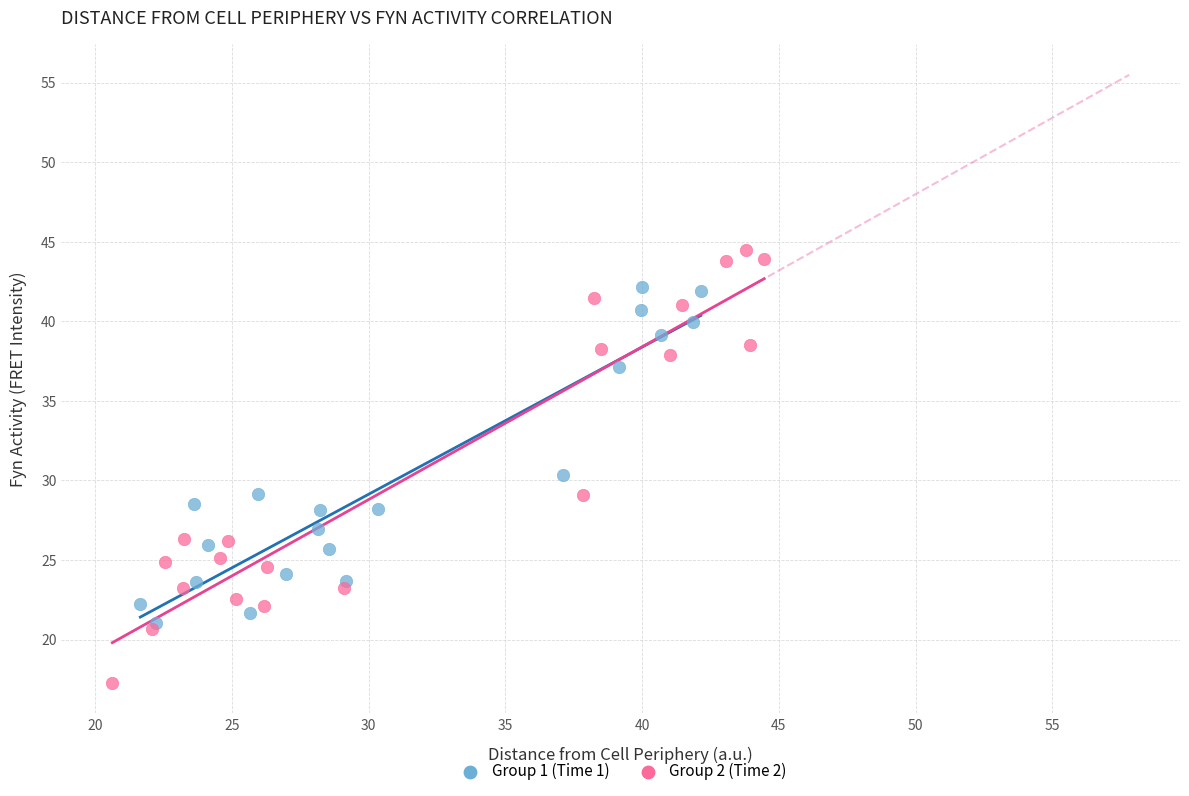

Which series reaches the minimum Y coordinate?

Group 2 (Time 2)